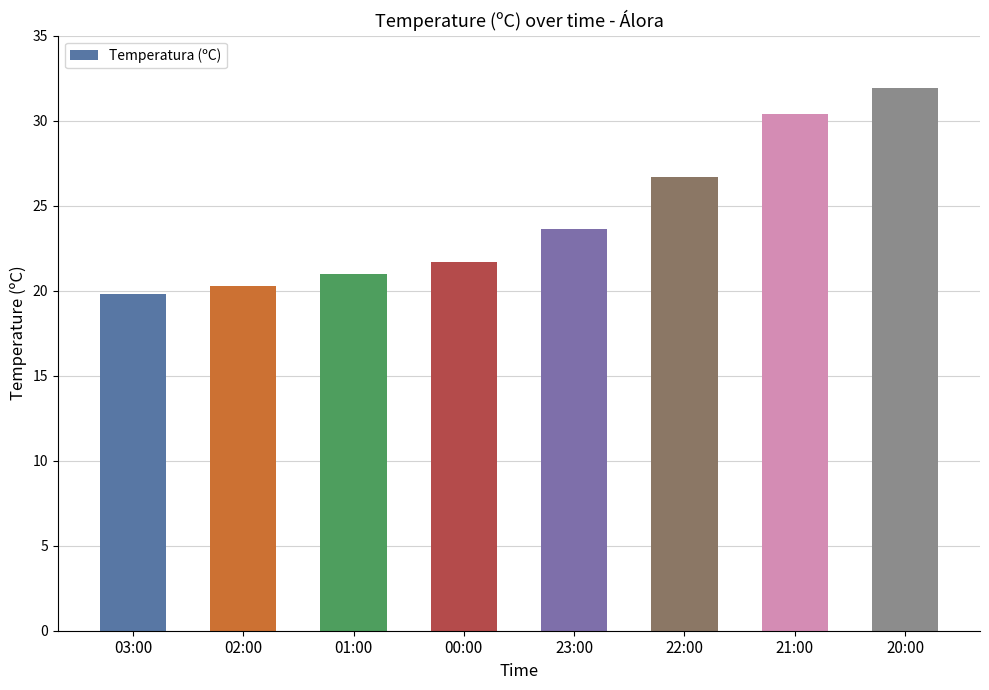

What is the label of the 4th bar from the right?

23:00